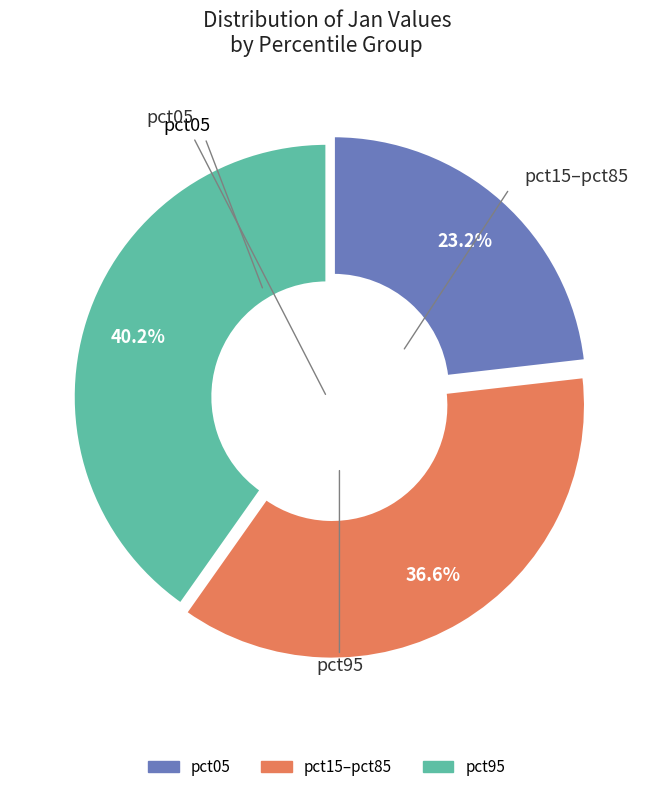

Is there any slice that represents more than half of the pie?

No